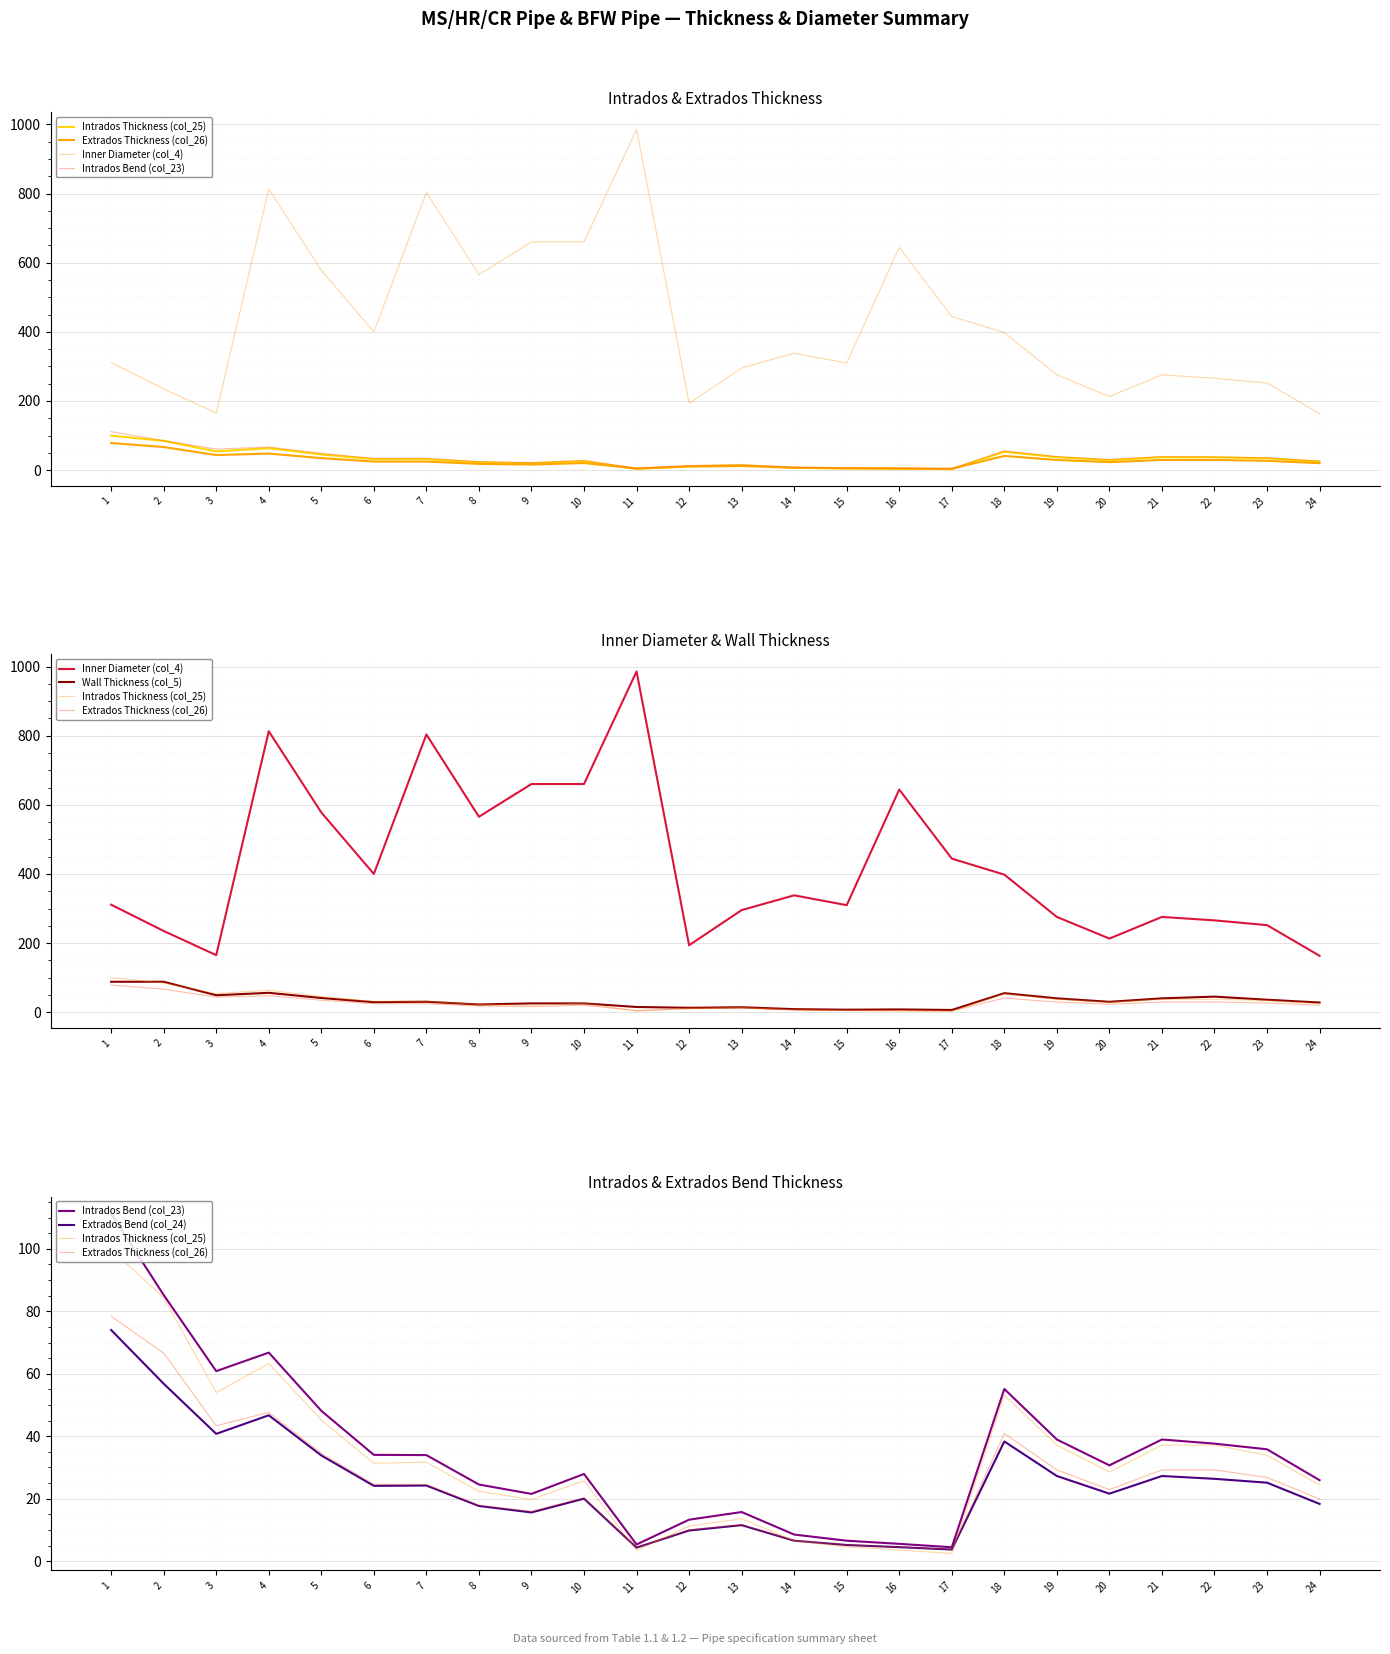

What is the value of the Wall Thickness (col_5) point at the 10th from the left?

25.4